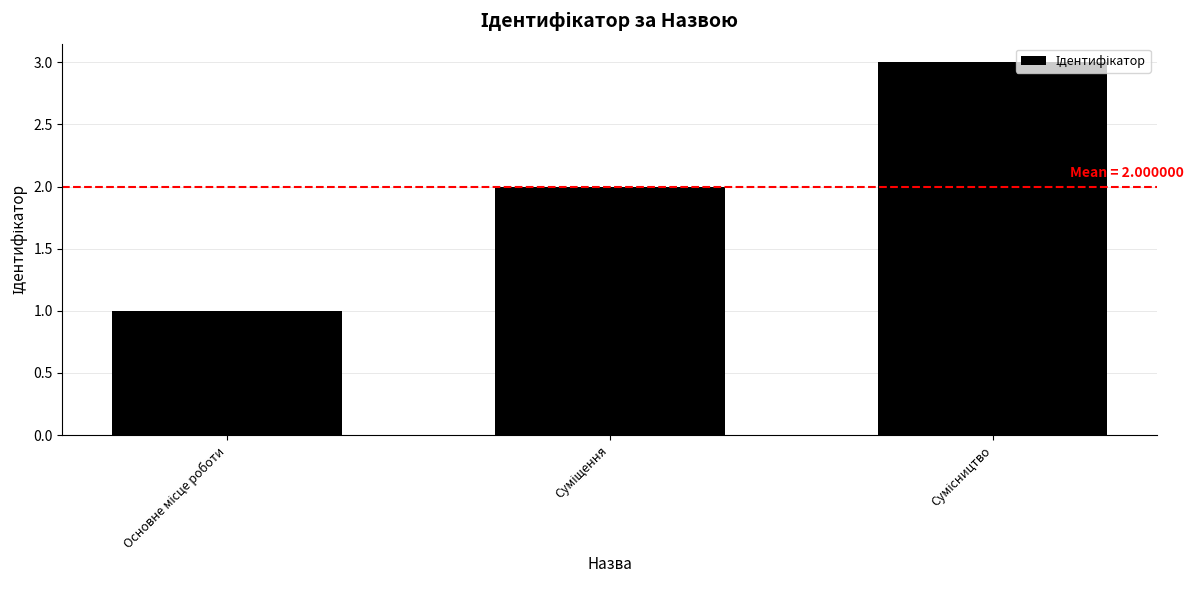

What is the greatest value displayed?

3